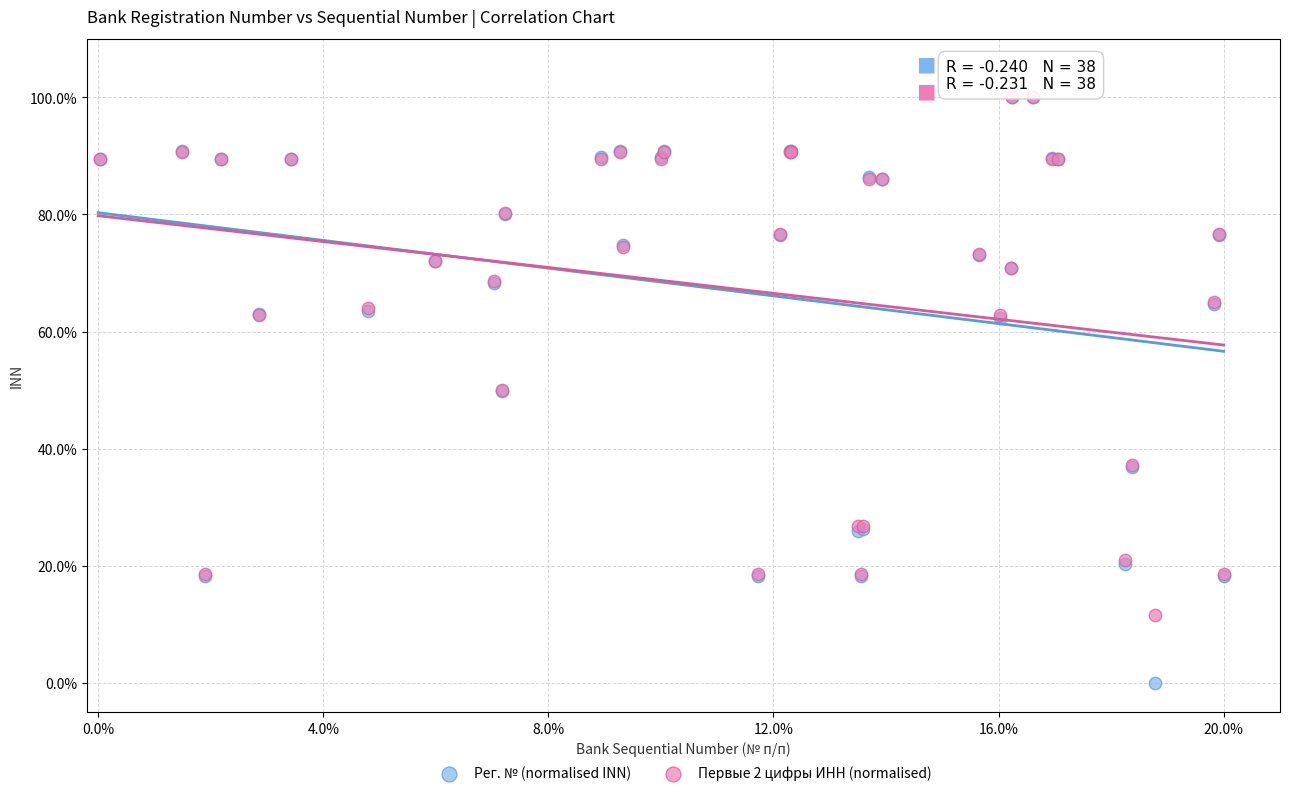

Which series has the largest Y range (max minus min)?

Рег. № (normalised INN)